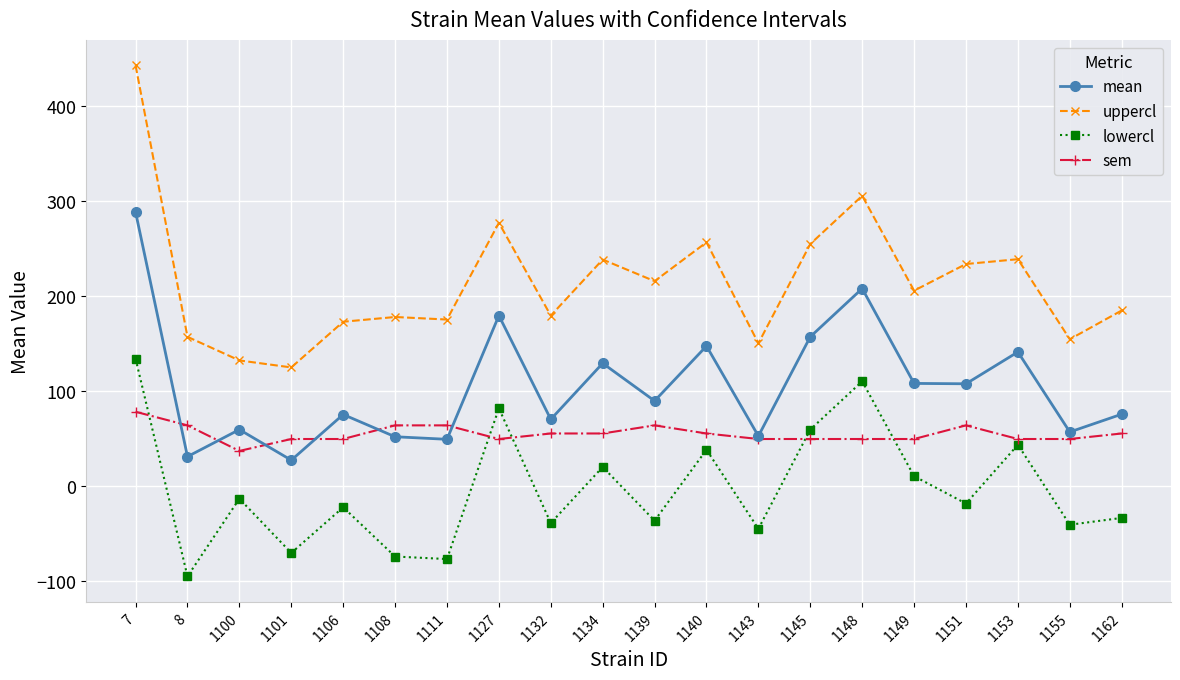

Which series has the largest range (max minus min)?

uppercl